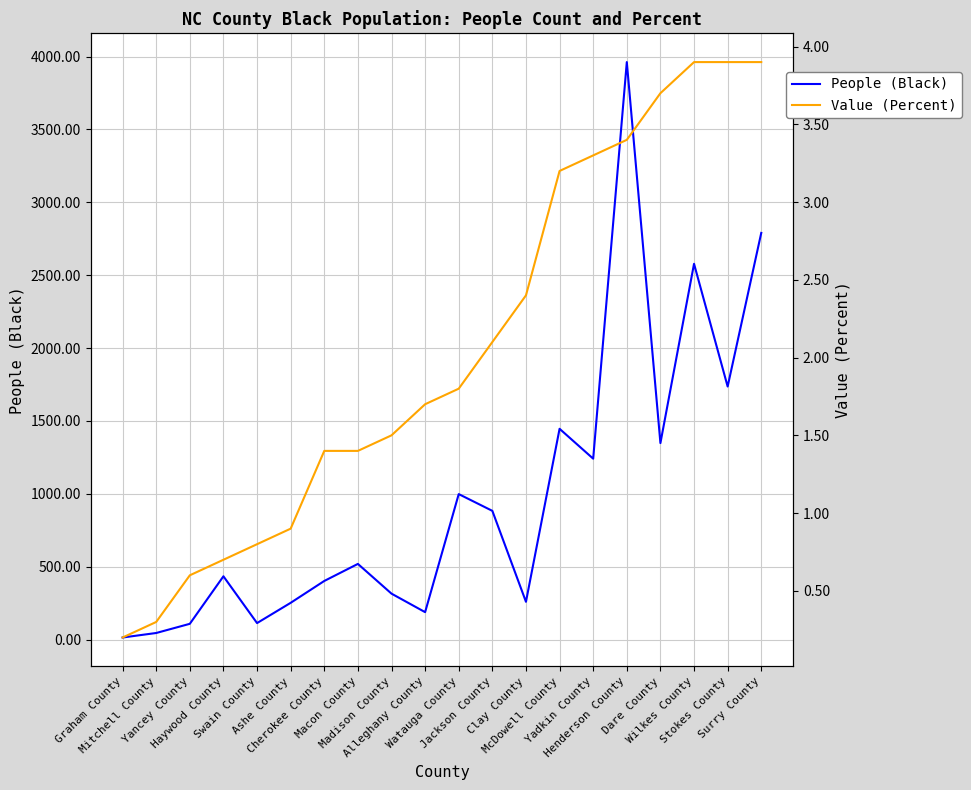

List the series in order of their peak value, lowest first.

Value (Percent), People (Black)